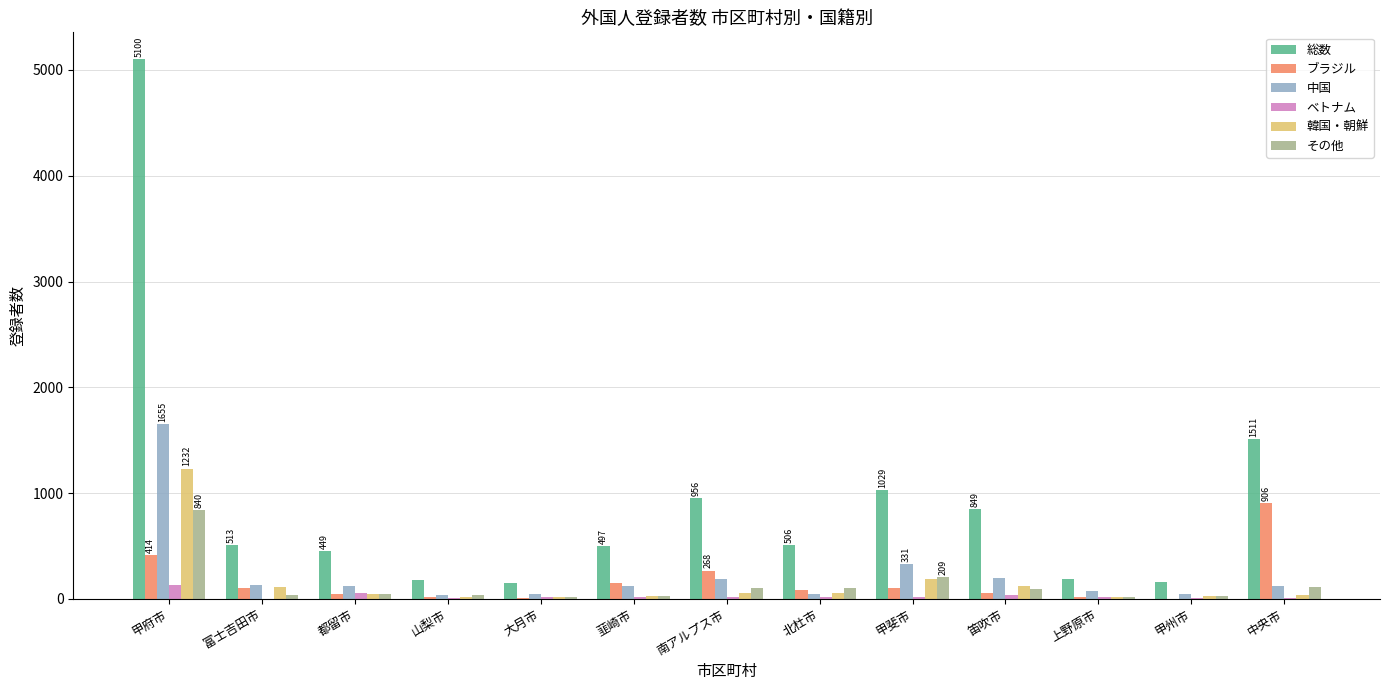

Which series has the largest total across all categories?

総数